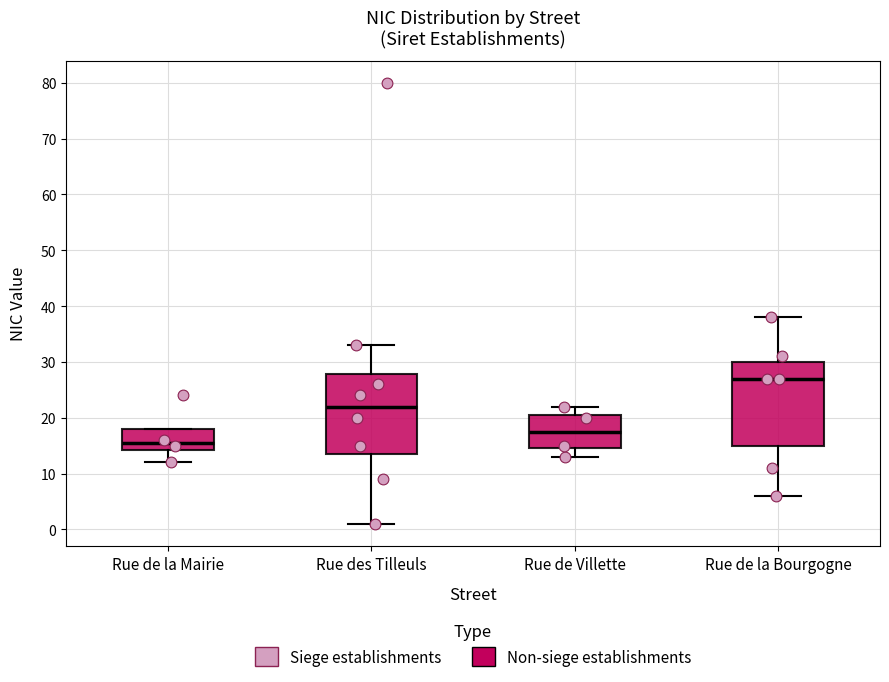

Reading left to right, transcribe this box plot: for each box, give where its median line is, the range the box spans, and where its two whiskers end, as read against the y-axis. The values are not printed on the chart, so give them approximately, as read against the axis.

Rue de la Mairie: median 16, box 14 to 18, whiskers 12 to 18
Rue des Tilleuls: median 22, box 14 to 28, whiskers 1 to 33
Rue de Villette: median 18, box 15 to 21, whiskers 13 to 22
Rue de la Bourgogne: median 27, box 15 to 30, whiskers 6 to 38